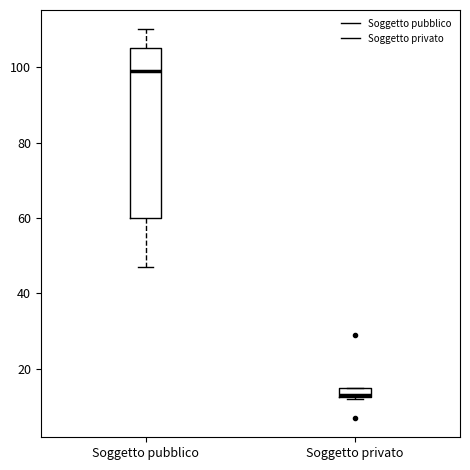

Which box is the tallest, from its lower edge to its upper edge?

Soggetto pubblico